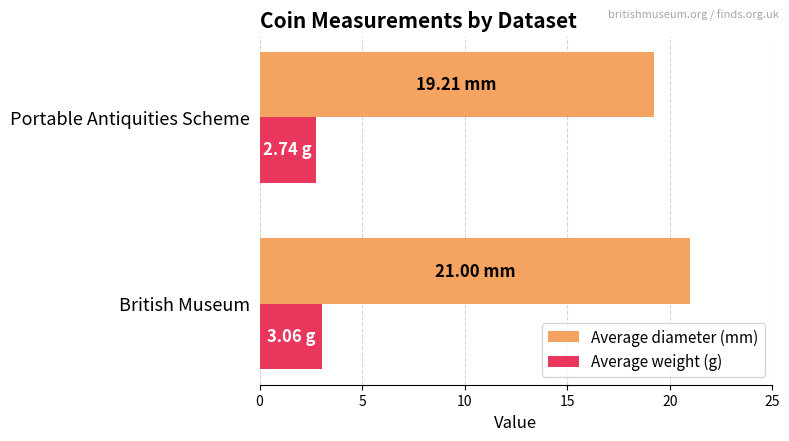

What is the difference between the maximum and minimum values in the Average diameter (mm) series?

1.8